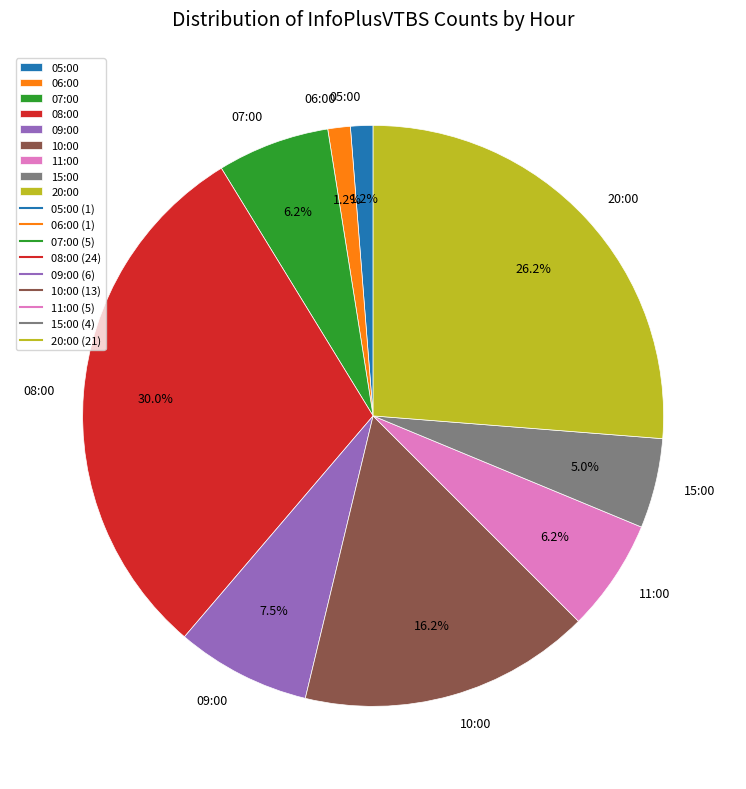

To the nearest percent, what is the difference between the largest and smallest slice percentages?

29%